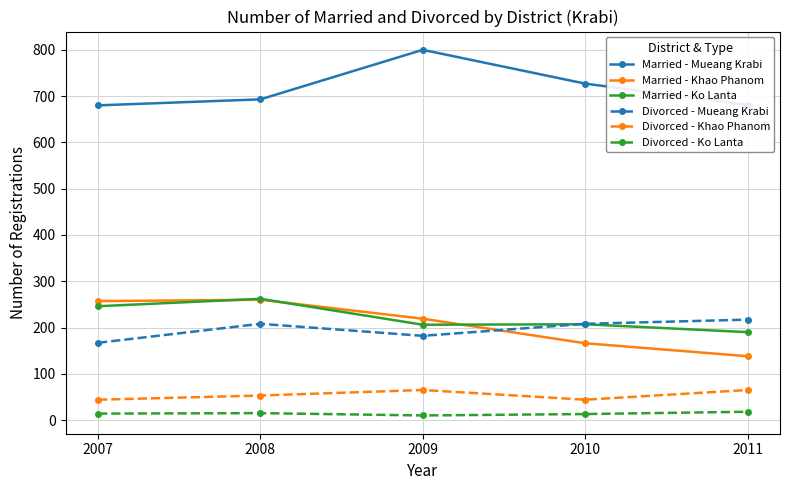

Which series has the largest total across all categories?

Married - Mueang Krabi